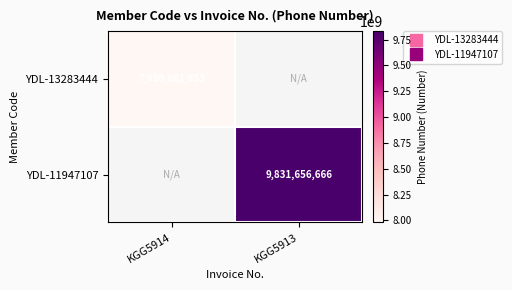

At how many categories does at least one series exceed 8289626114?

1